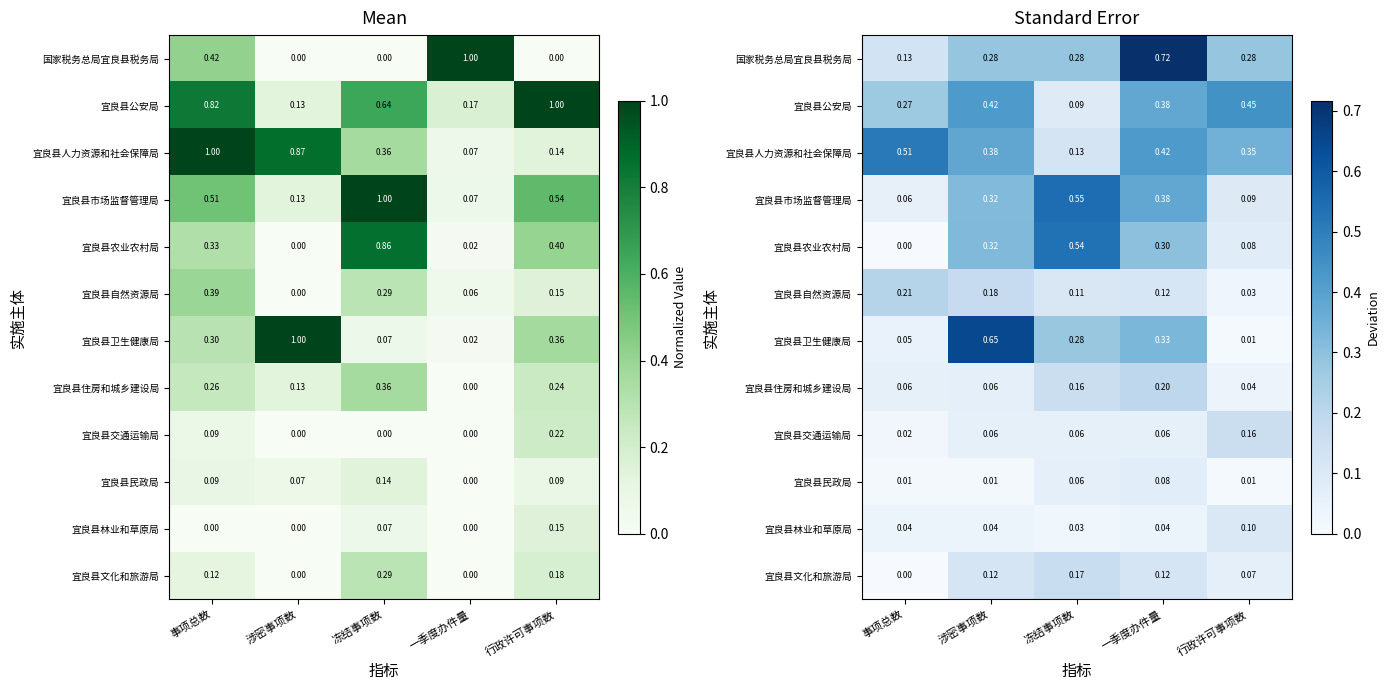

Is it true that 宜良县交通运输局 equals 0.0 at 事项总数?

False